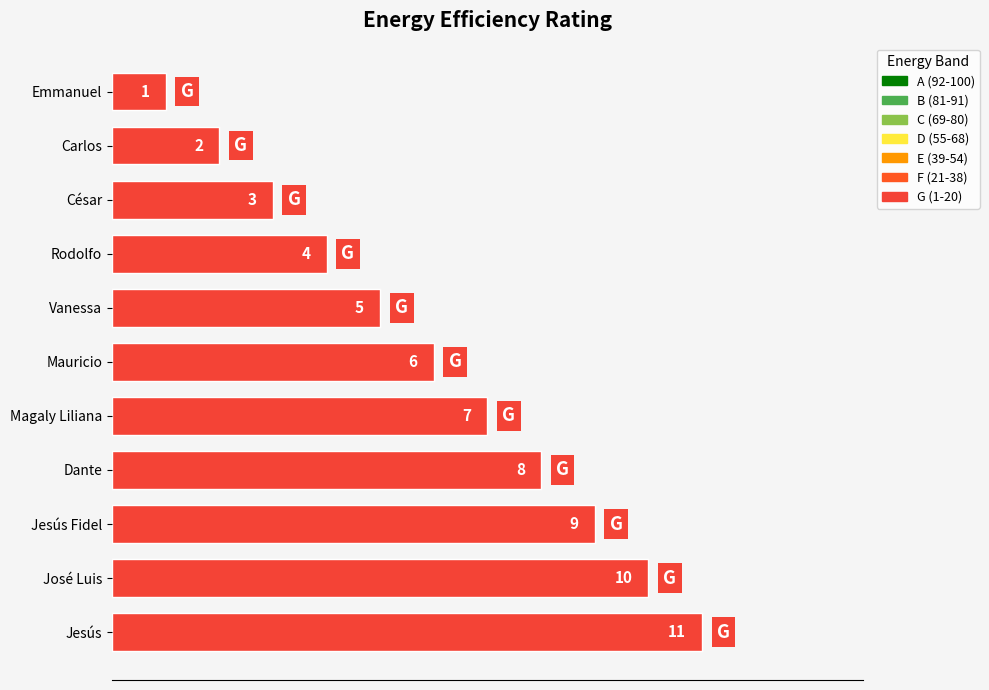

What is the greatest value displayed?

11